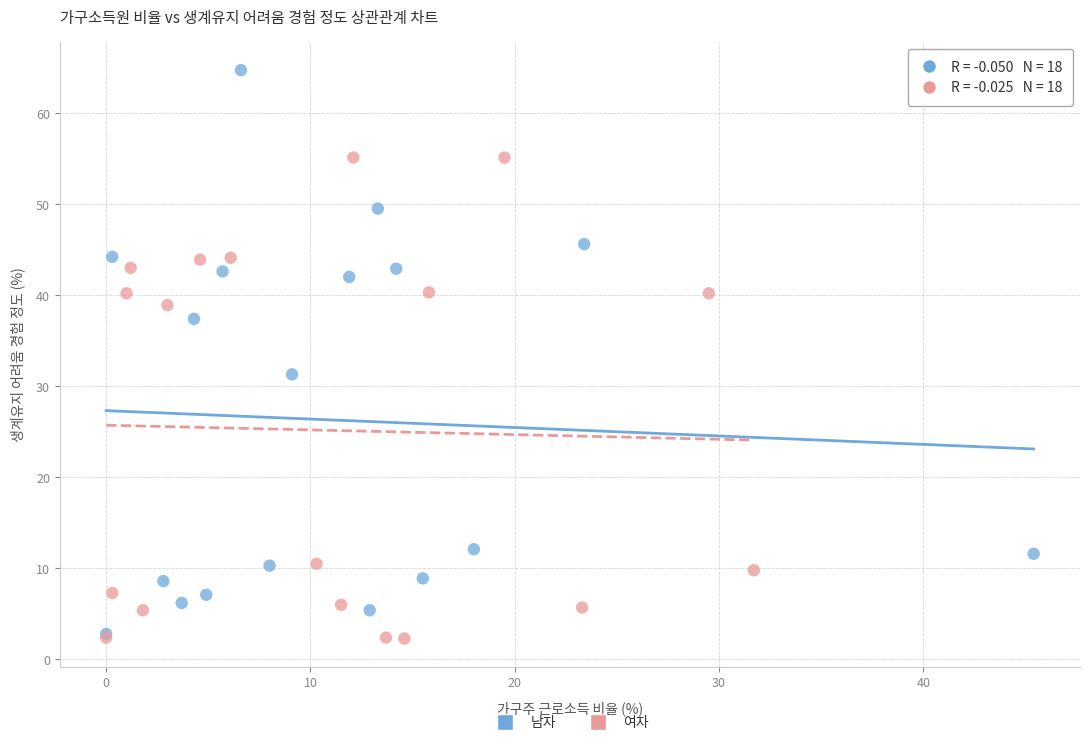

Which series has the largest Y range (max minus min)?

남자